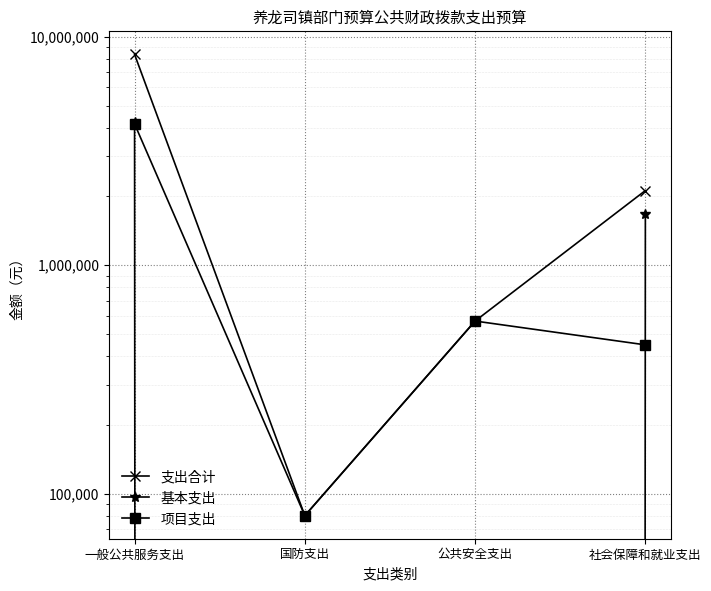

Is the value of 支出合计 at 公共安全支出 greater than the value of 项目支出 at 国防支出?

Yes